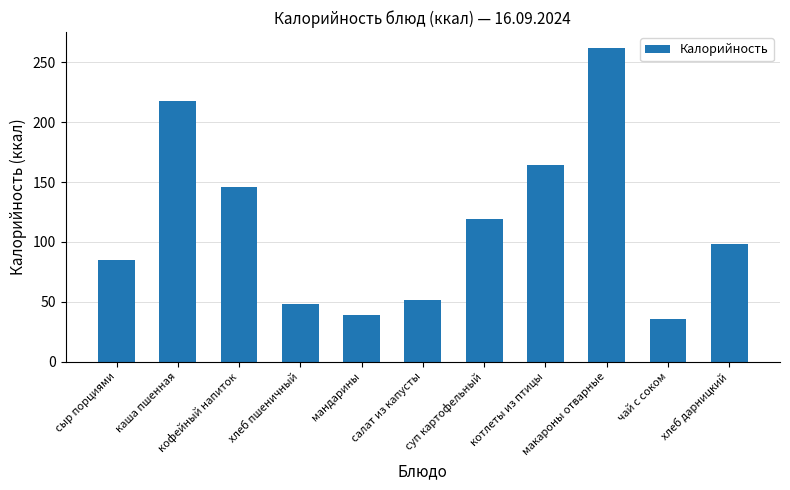

What is the sum of all values?

1267